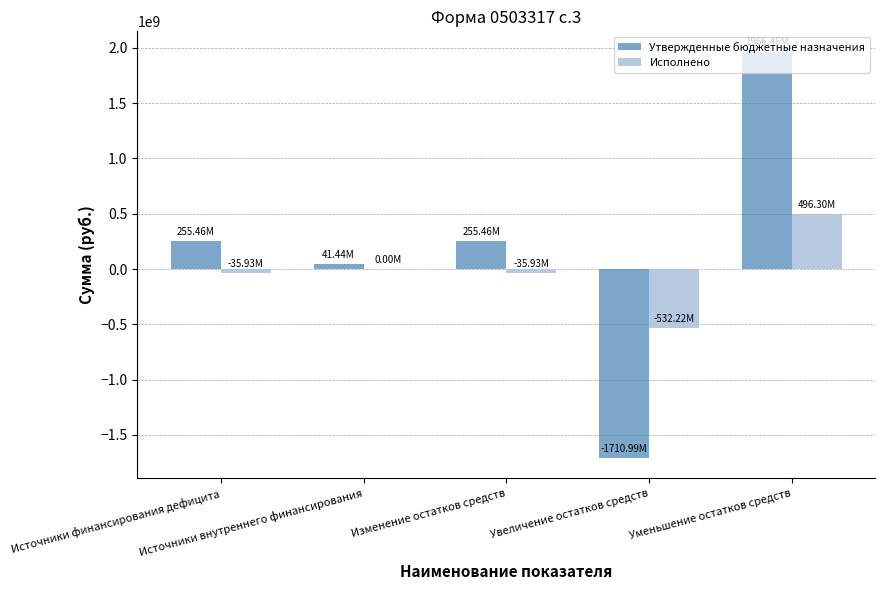

What is the sum of all Утвержденные бюджетные назначения values?

807834126.6